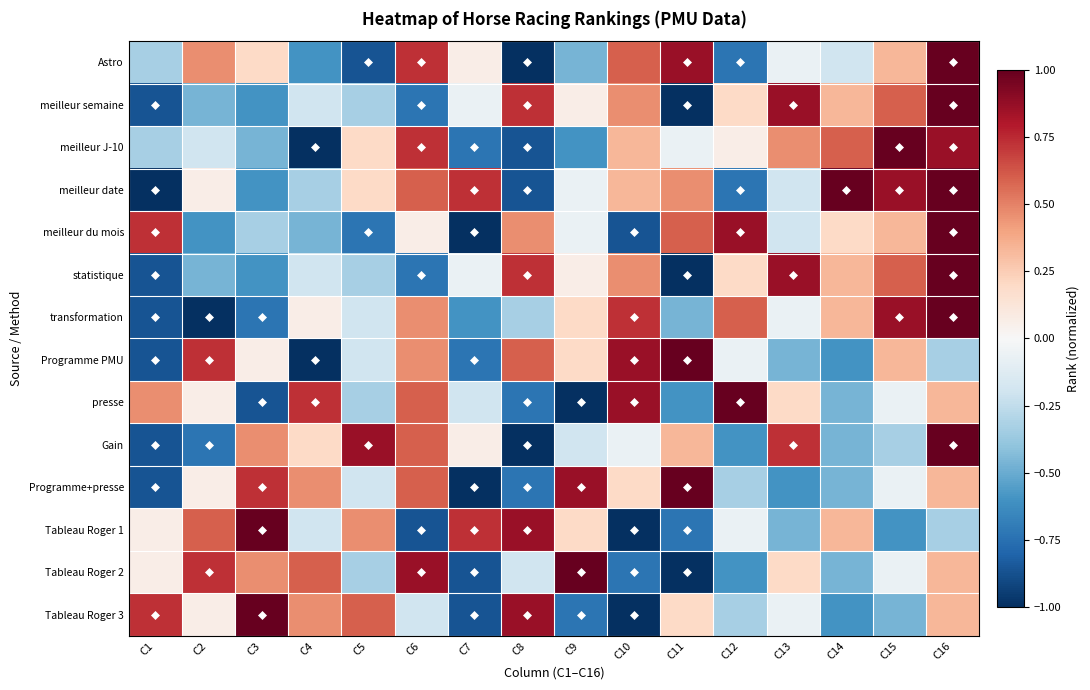

What is the spread (max minus min) of values at C13?

1.5